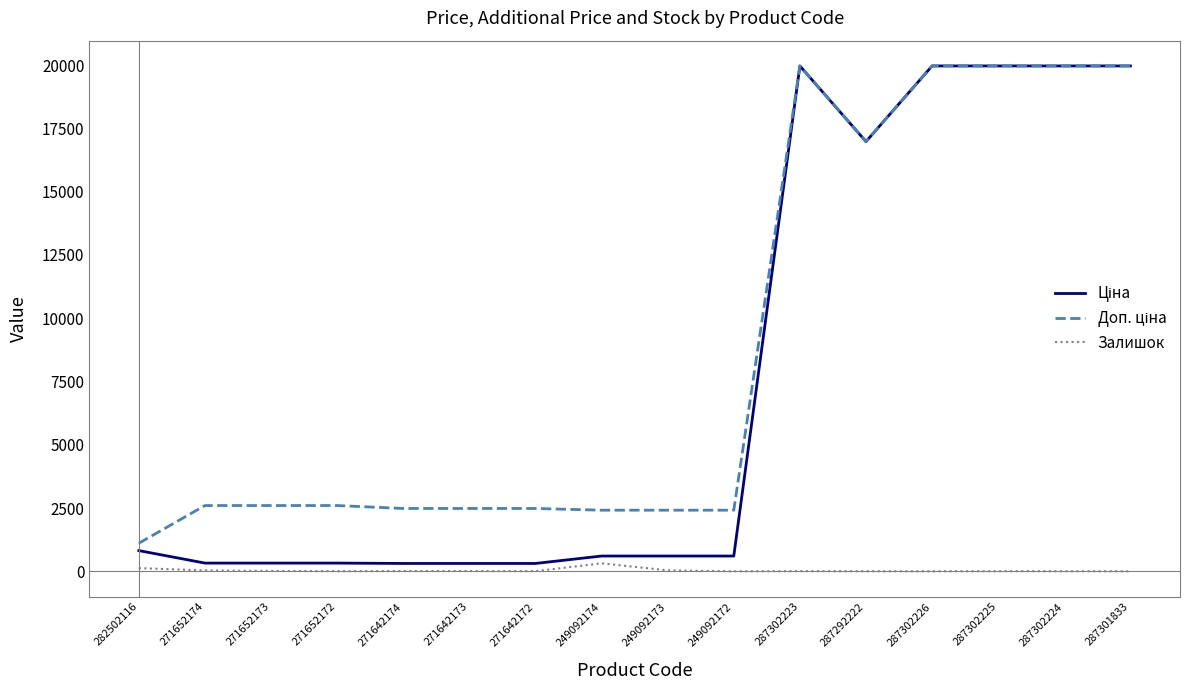

Is it true that Залишок equals 11.0 at 271642174?

True